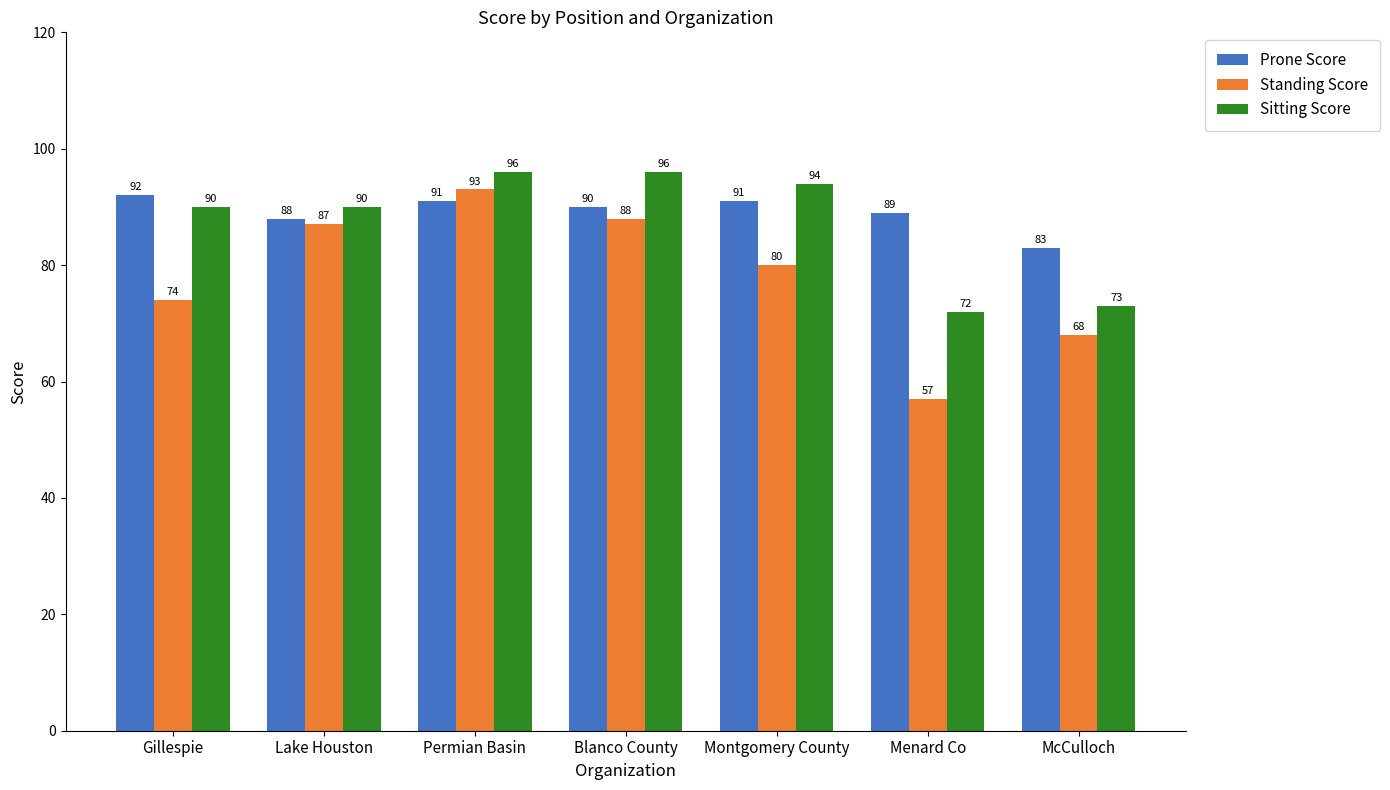

At how many categories does at least one series exceed 66?

7